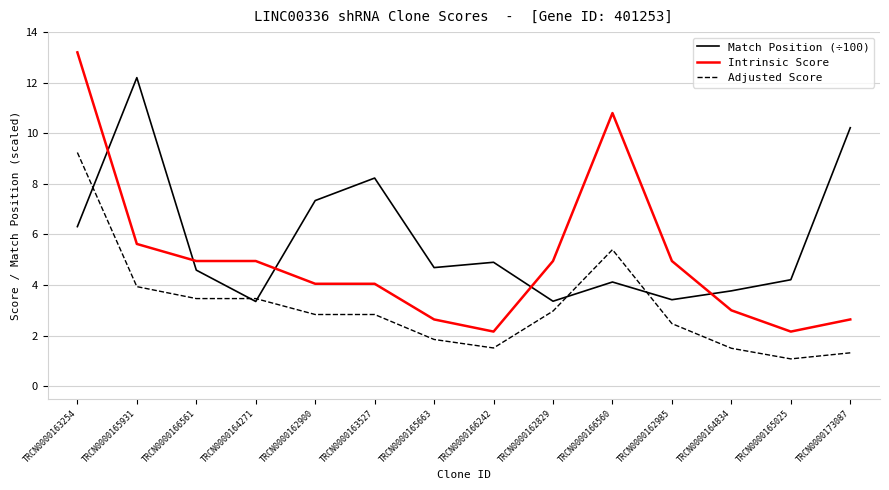

What is the total value across all series at TRCN0000162985?

10.8